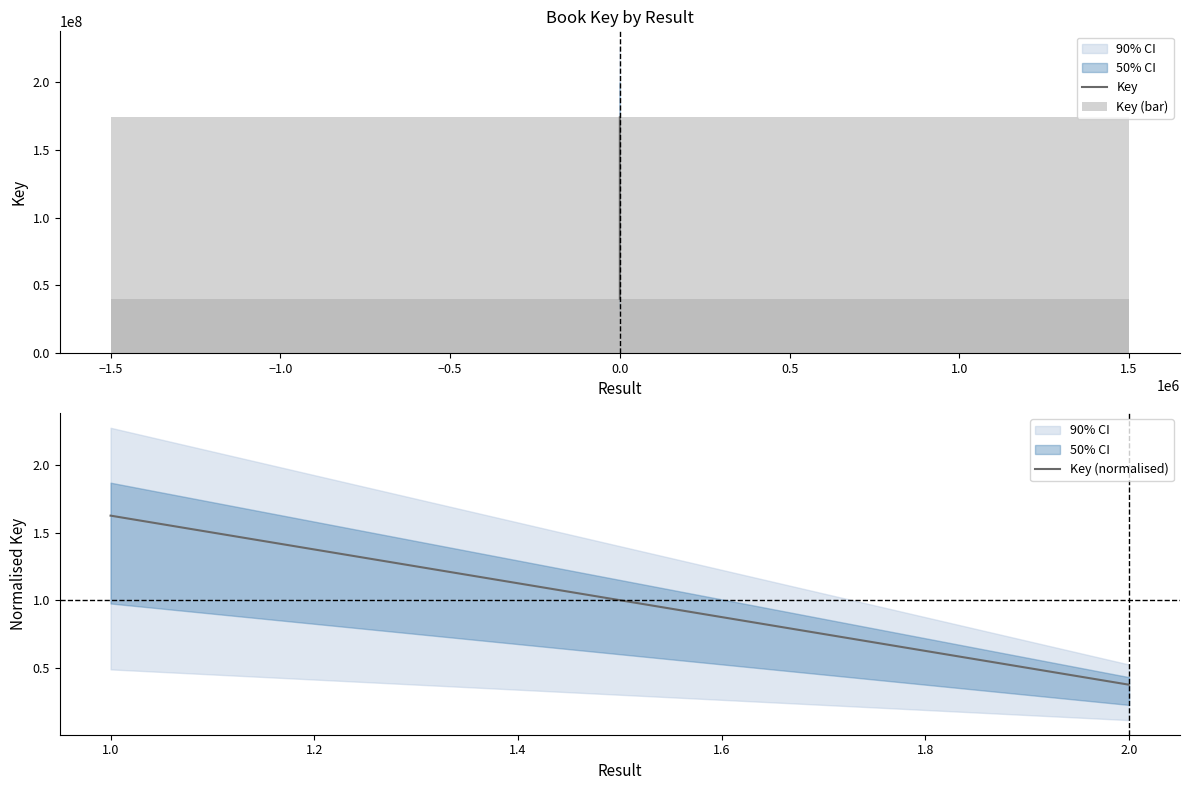

At how many categories does at least one series exceed 67707183?

1